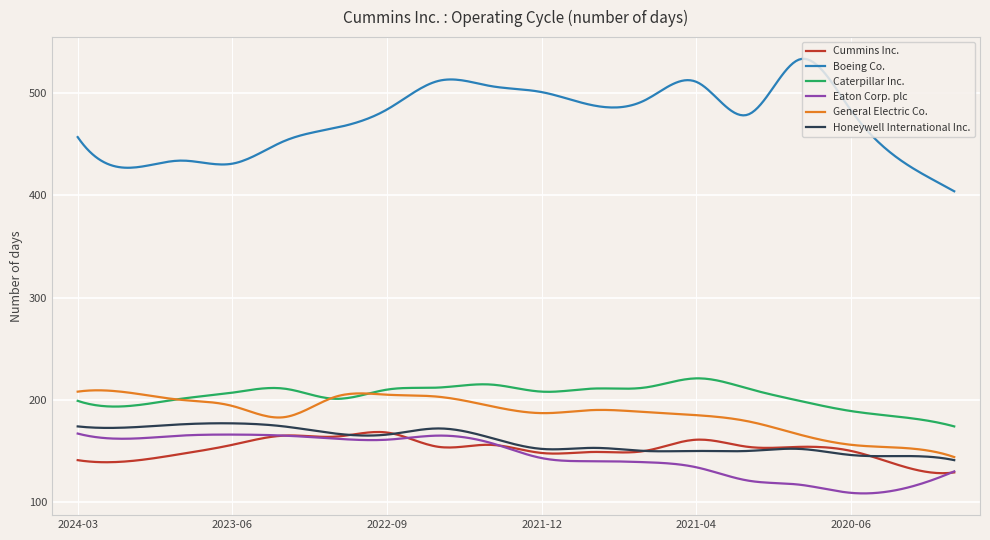

What is the minimum value for Cummins Inc.?

128.2